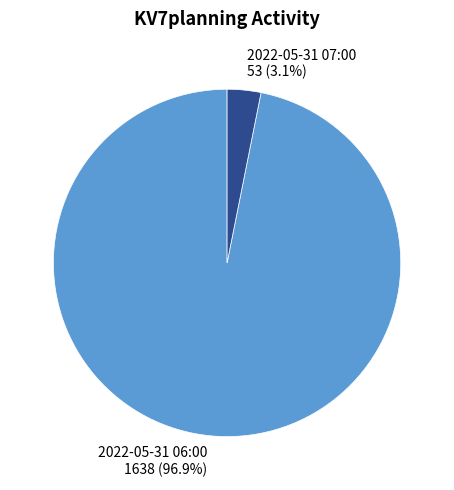

Rank the categories by value from lowest to highest.

2022-05-31 07:00, 2022-05-31 06:00